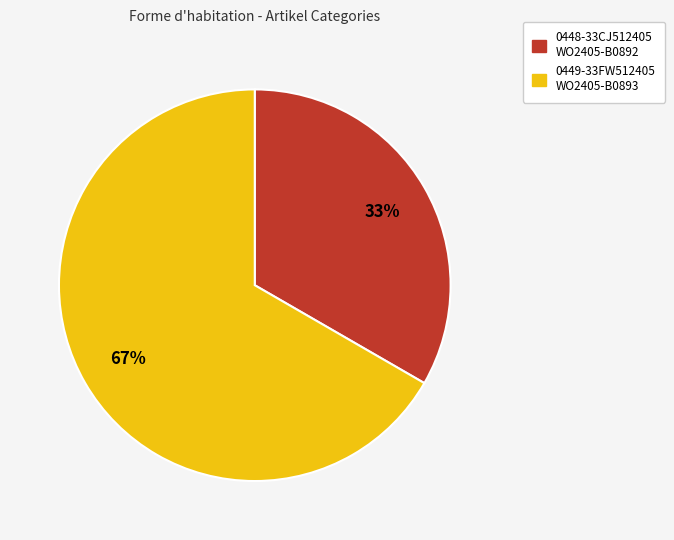

To the nearest percent, what is the average slice percentage?

50%